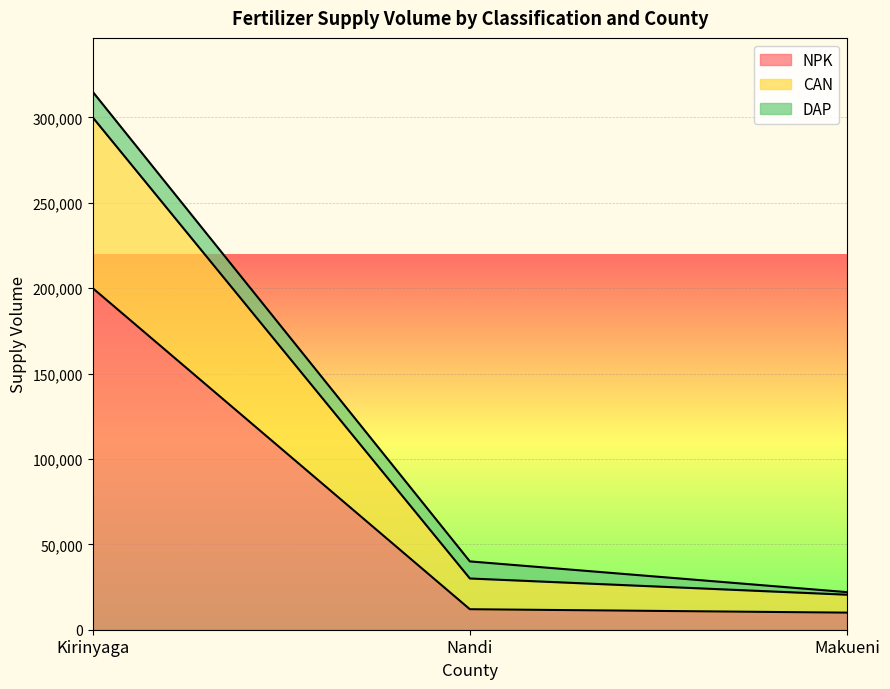

What is the highest value of the NPK series?

200000